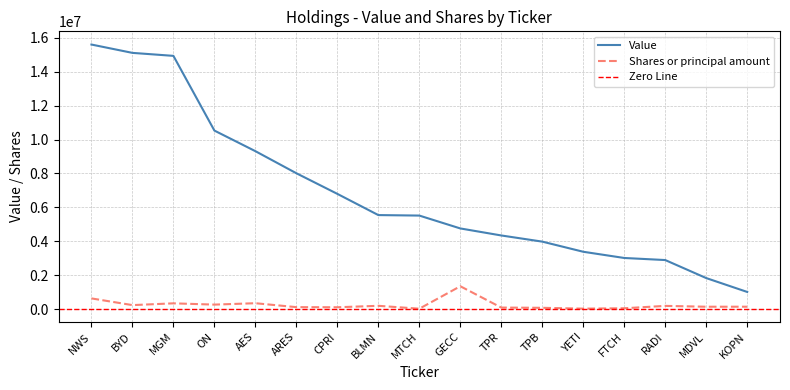

What position from the left is ARES?

6